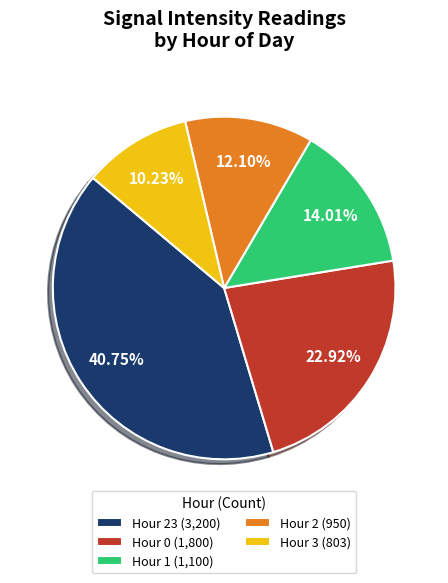

Combined, do Hour 3 (803) and Hour 2 (950) account for over 50%?

No